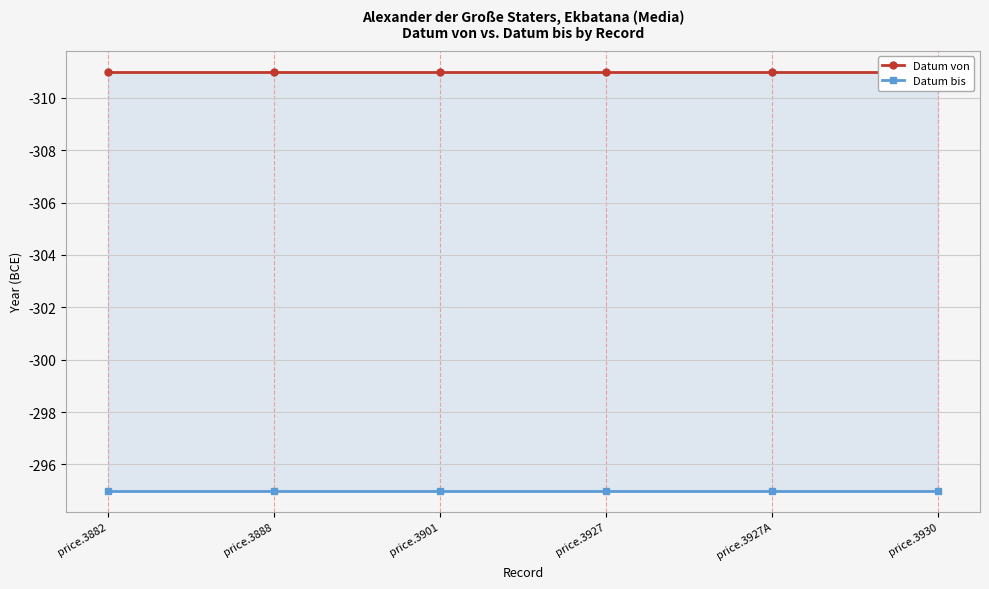

The Datum von series shows -311 at price.3930. True or false?

True